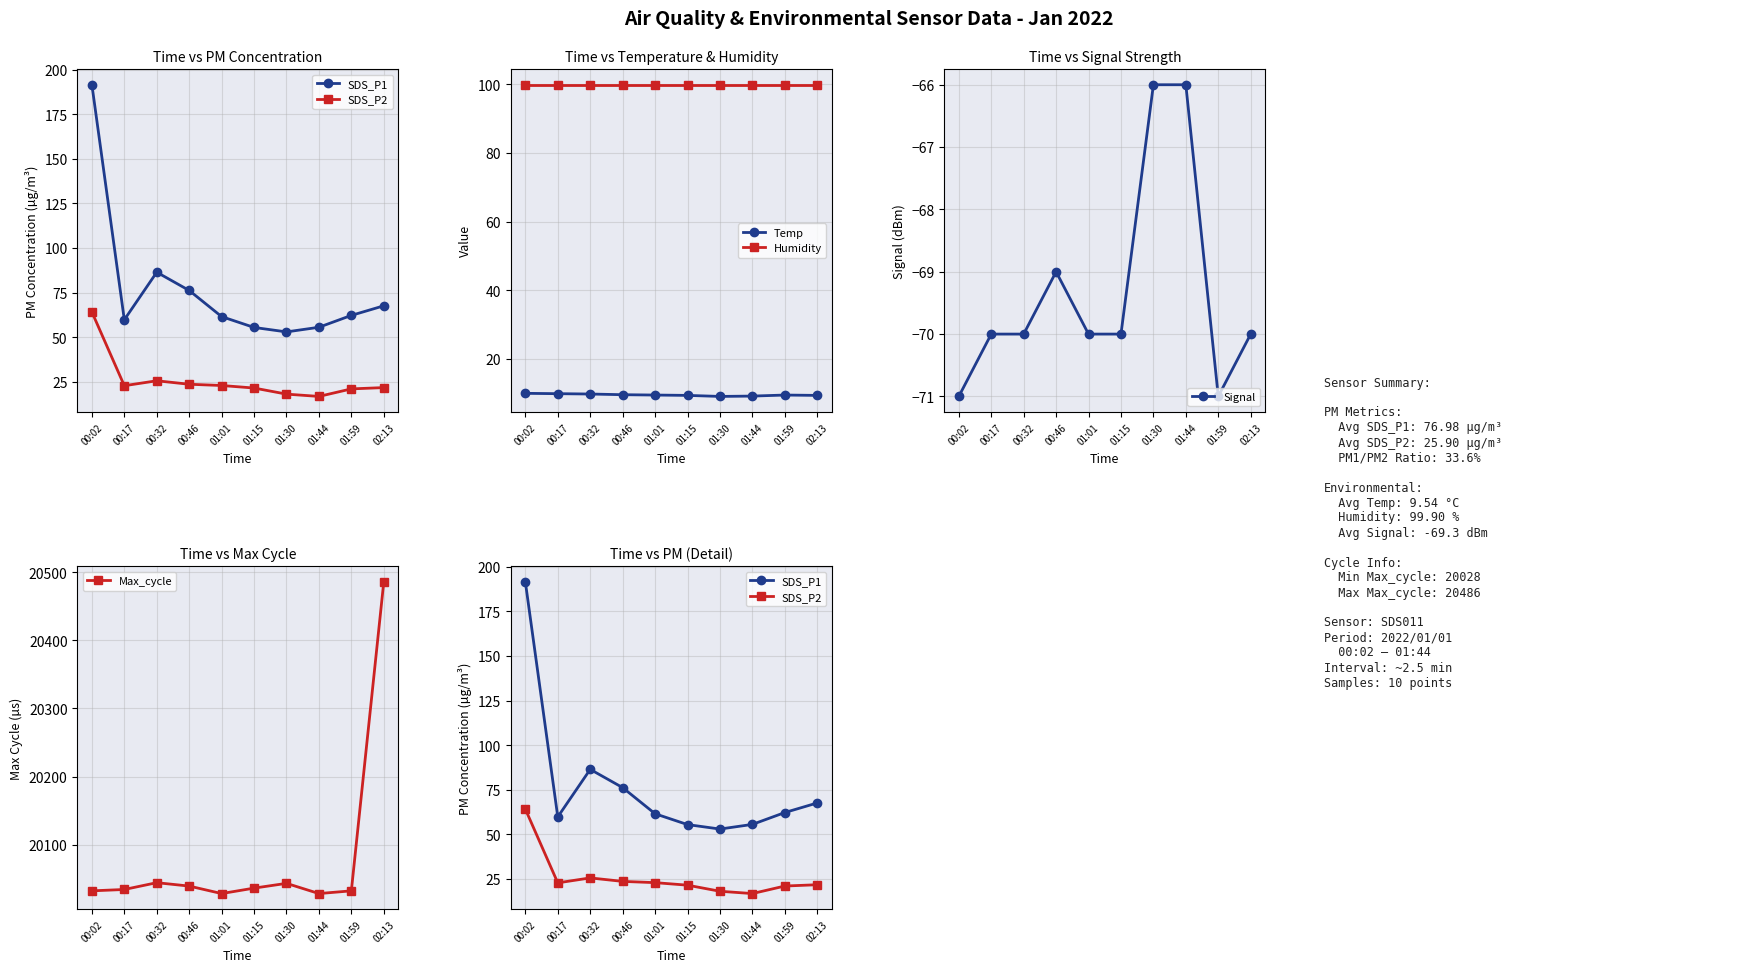

True or false: SDS_P1 and Signal cross at least once.

False